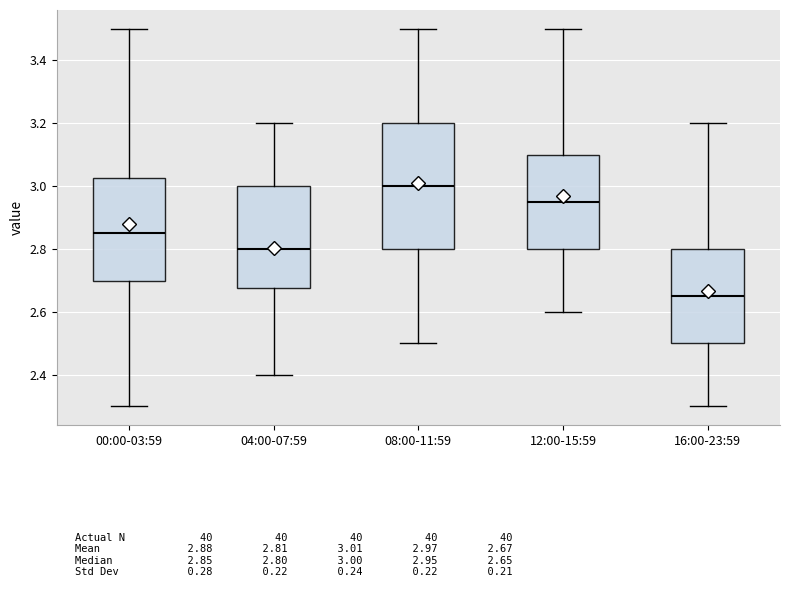

Which box is the tallest, from its lower edge to its upper edge?

08:00-11:59